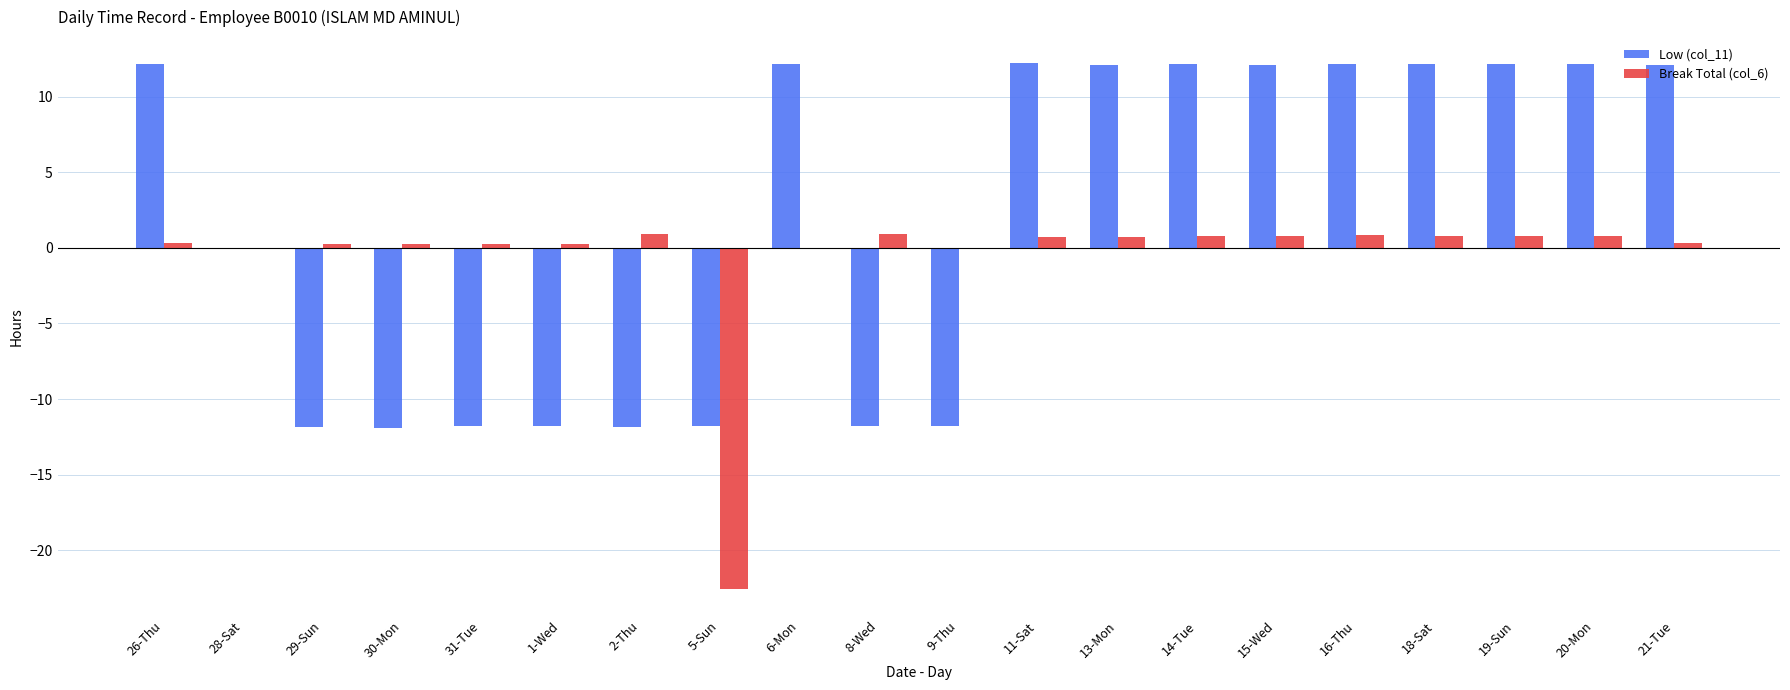

Are the bars horizontal?

No